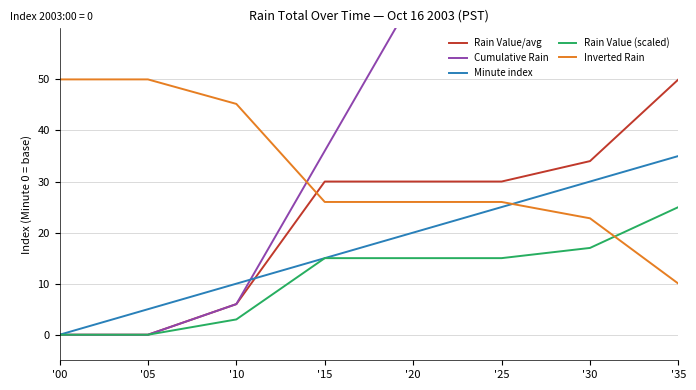

What is the average value of the Cumulative Rain series?

64.2